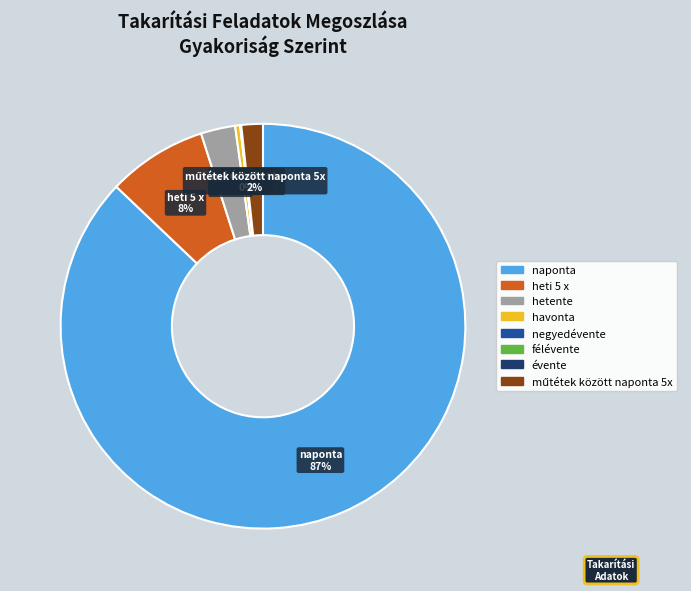

Which category has the biggest portion of the pie?

naponta